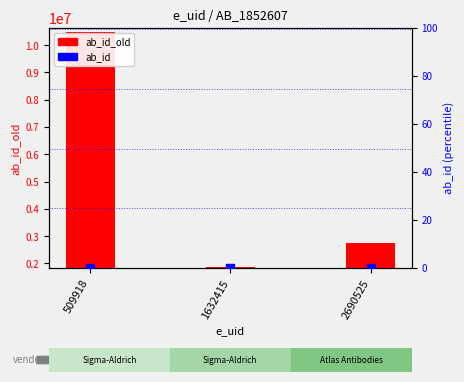

Is the value of ab_id_old at 2690525 greater than the value of ab_id at 509918?

Yes